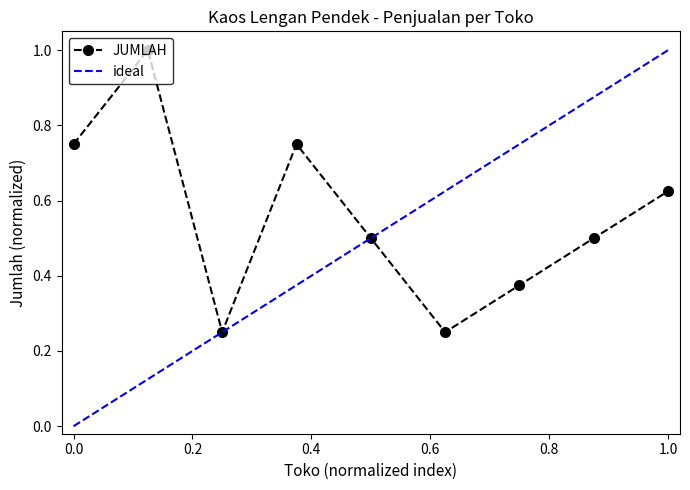

What is the sum of all values?

5.0